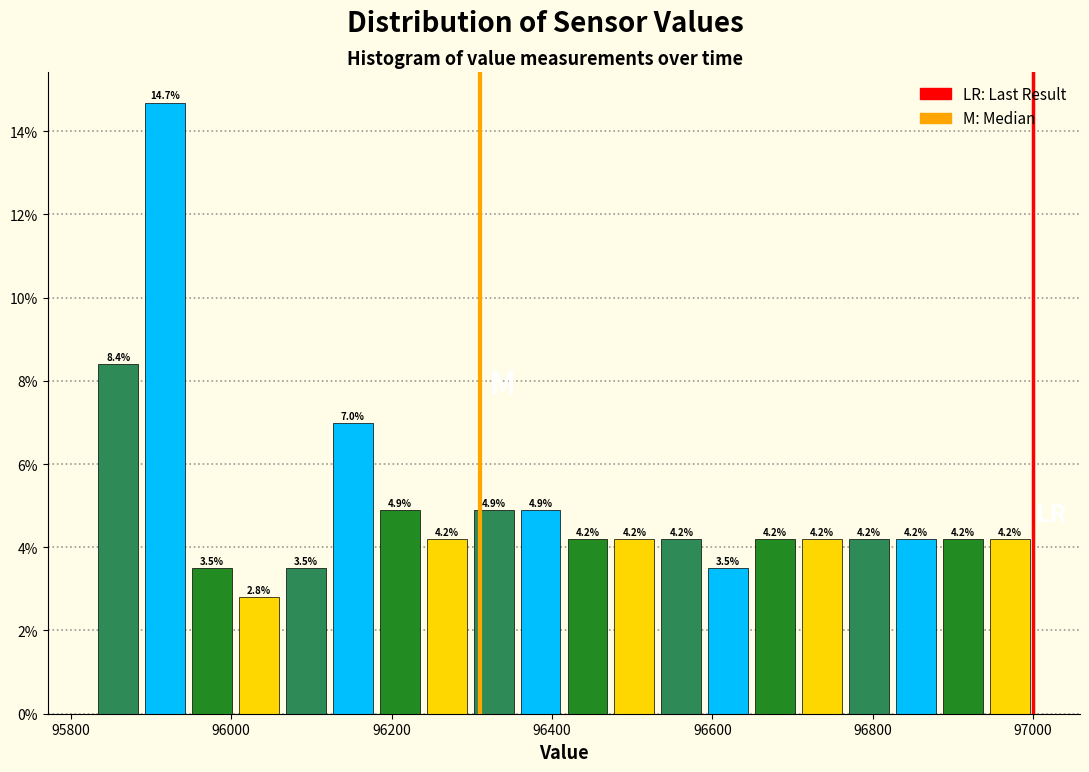

Around what value on the x-axis is the tallest bar? Give the approximate position of its centre, as read against the axis.

95920